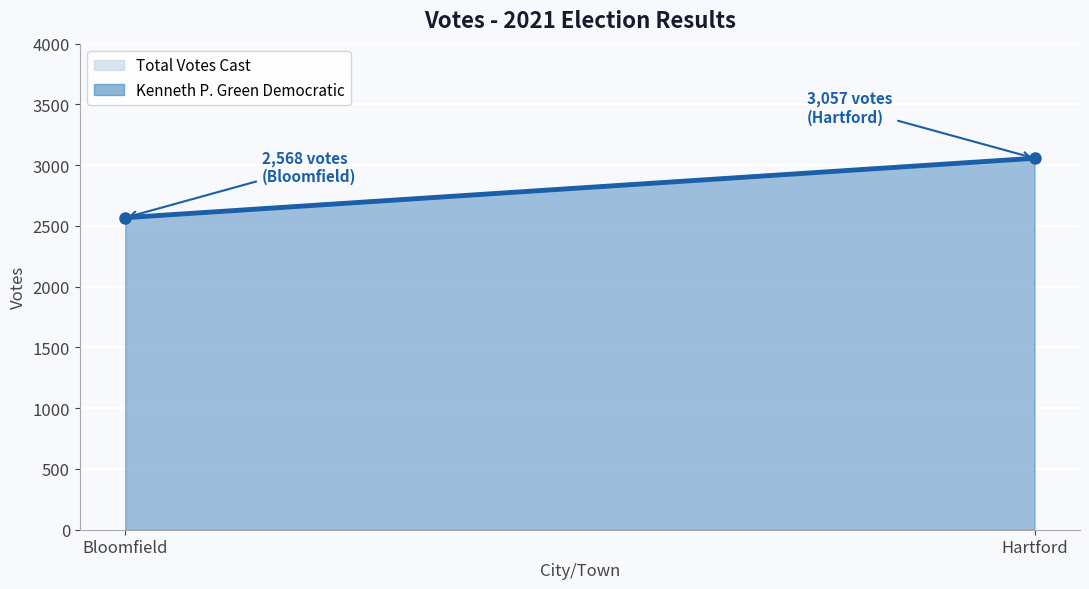

What is the difference between the values at Bloomfield and Hartford?

489